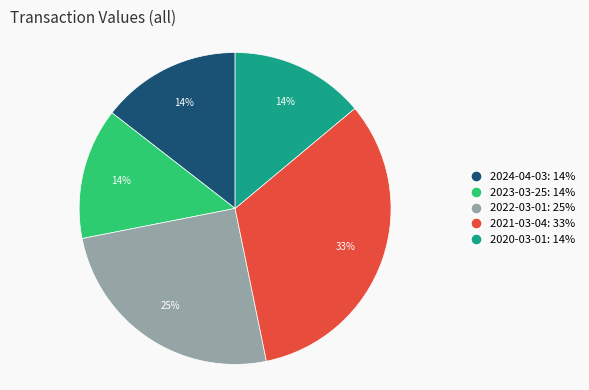

Approximately how many times larger is the value at 2021-03-04: 33% compared to 2022-03-01: 25%?

1.3